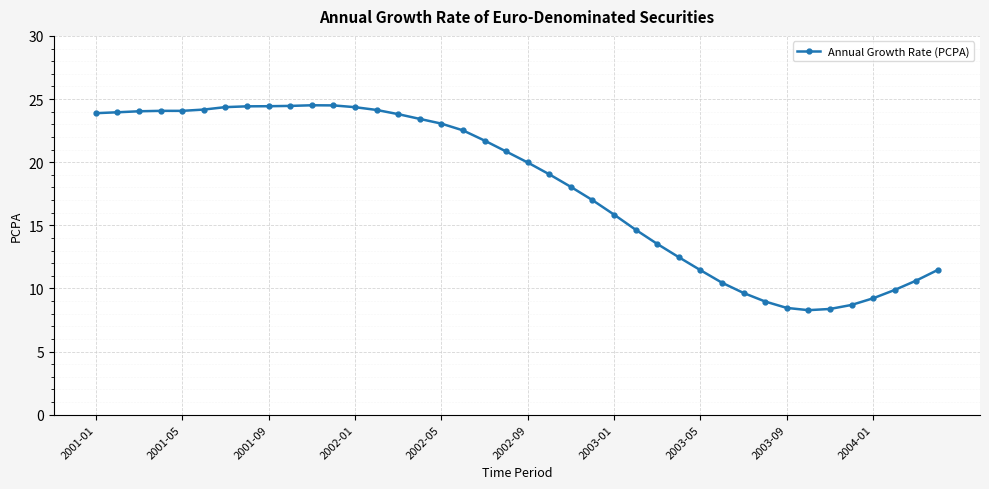

True or false: the data has more than 0 interior local peaks.

True